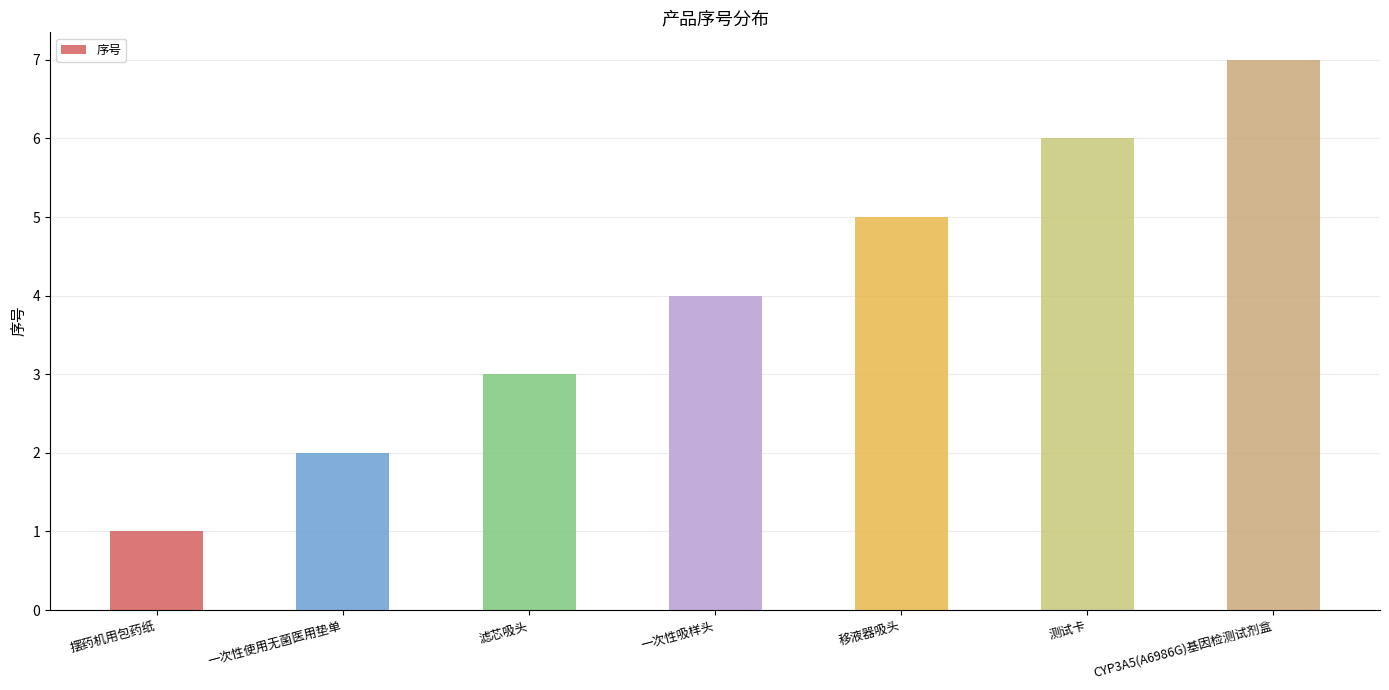

List the labels in order of value, largest first.

CYP3A5(A6986G)基因检测试剂盒, 测试卡, 移液器吸头, 一次性吸样头, 滤芯吸头, 一次性使用无菌医用垫单, 摆药机用包药纸